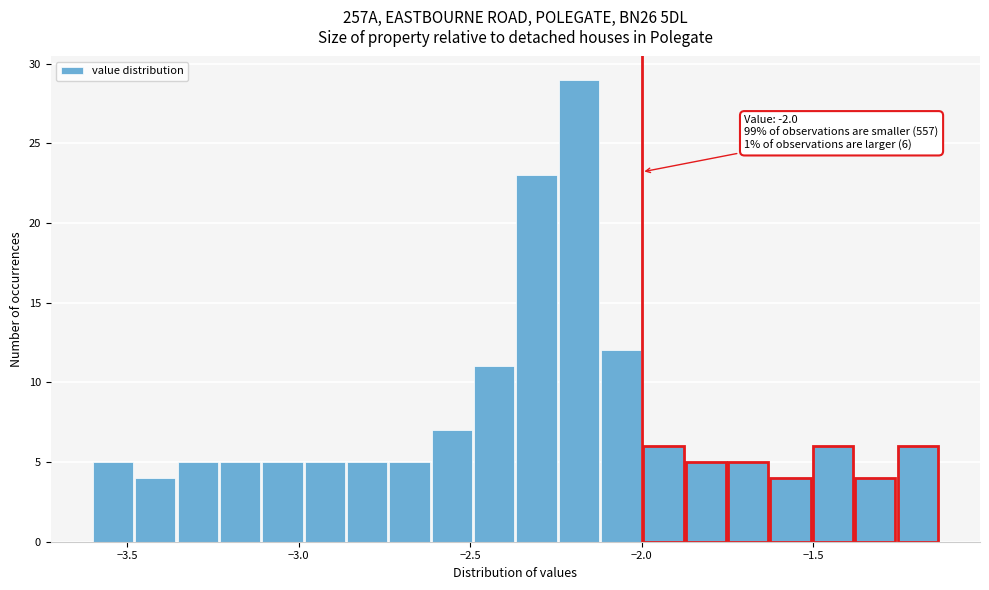

Read against the x-axis, roughly where is the centre of the tallest bar?

-2.20